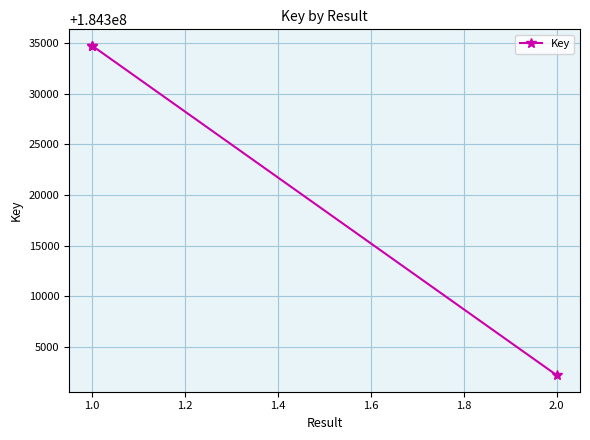

Between 1.0 and 2.0, which is larger?

1.0